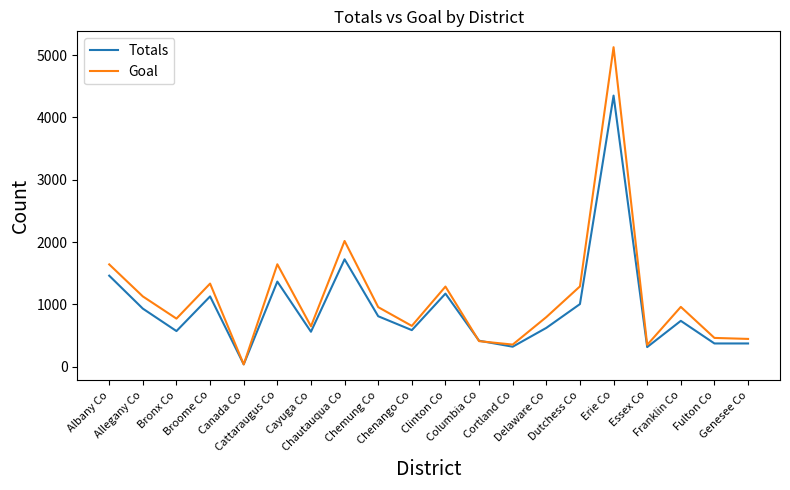

Where is Goal nearest to the value 2582?

Chautauqua Co